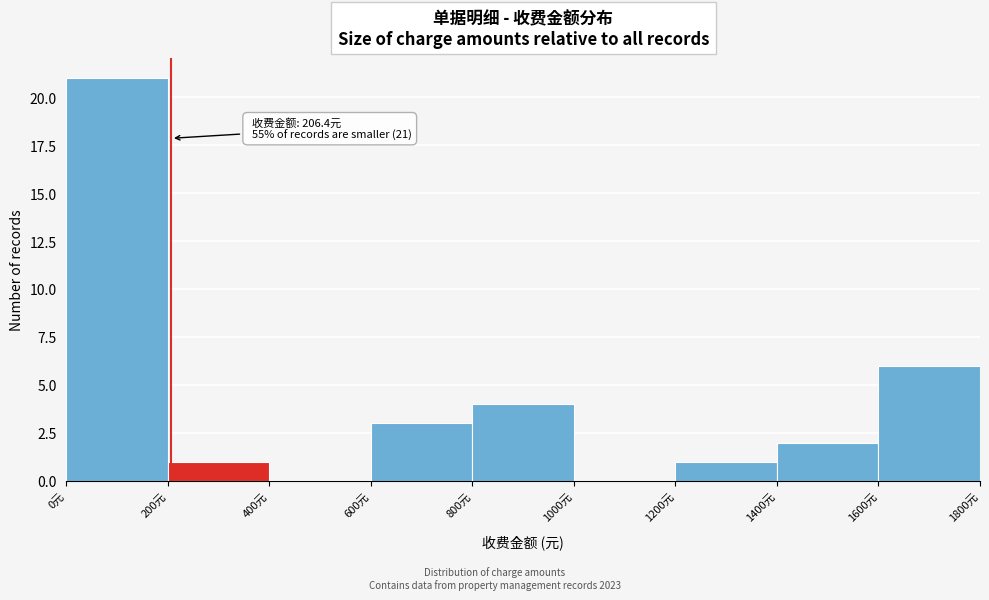

Which range on the x-axis has the tallest bar?

0 to 200